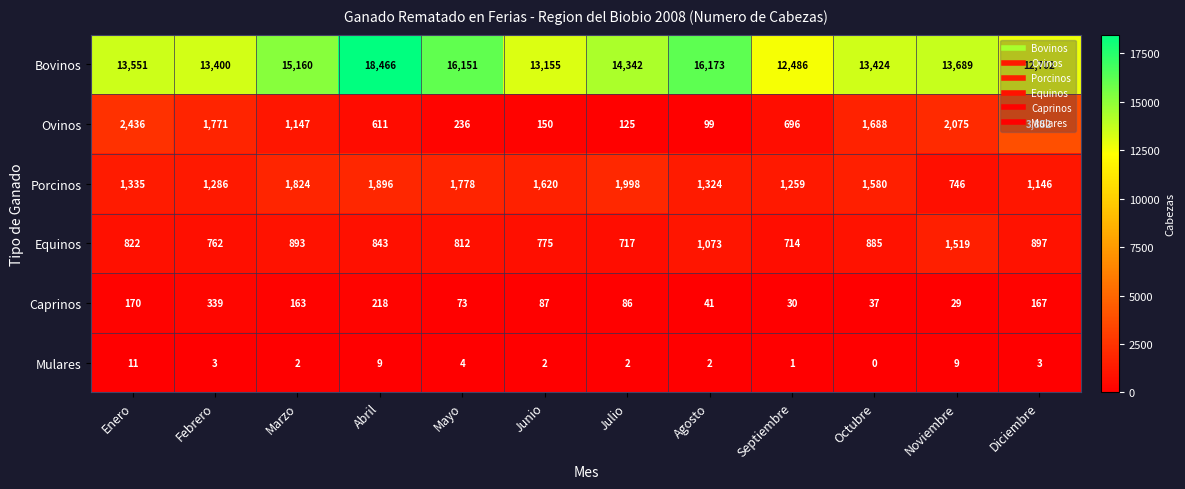

True or false: Equinos has a value of 516 at Febrero.

False